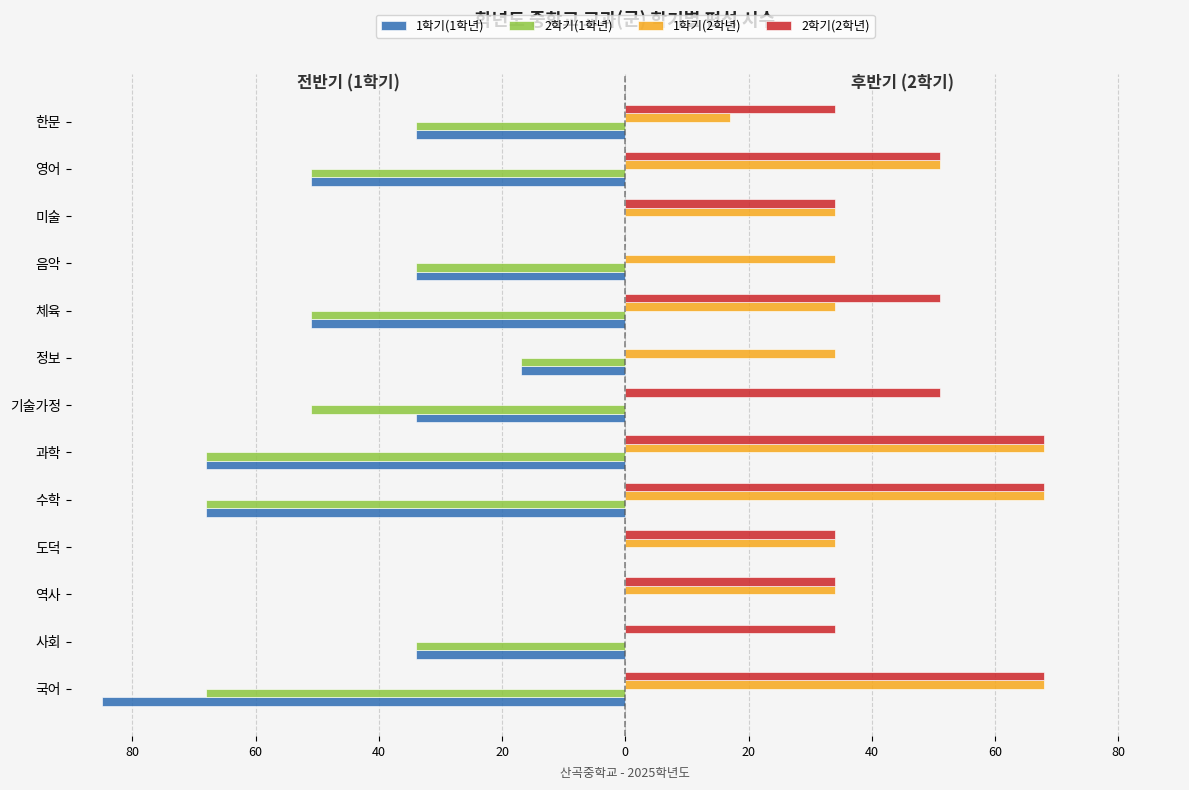

What are all the series names shown in the legend?

1학기(1학년), 2학기(1학년), 1학기(2학년), 2학기(2학년)